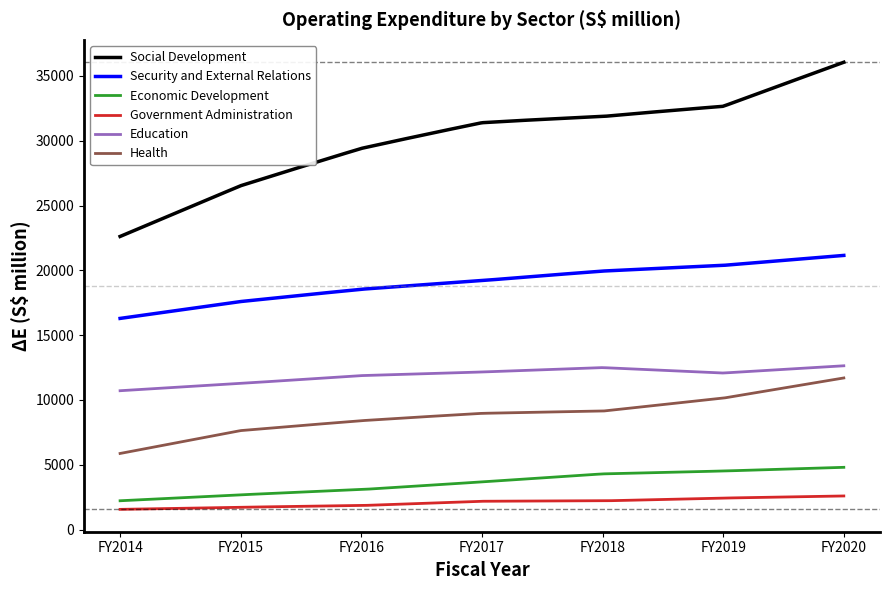

What are all the series names shown in the legend?

Social Development, Security and External Relations, Economic Development, Government Administration, Education, Health